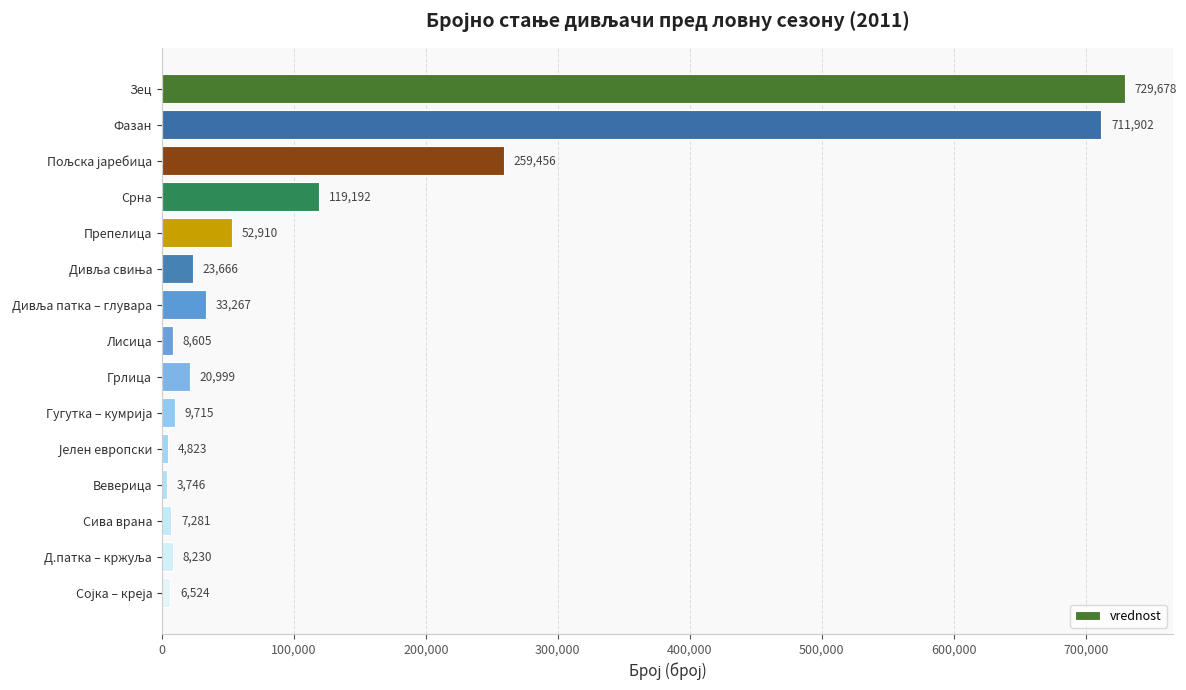

True or false: the data shows 711902 at Фазан.

True